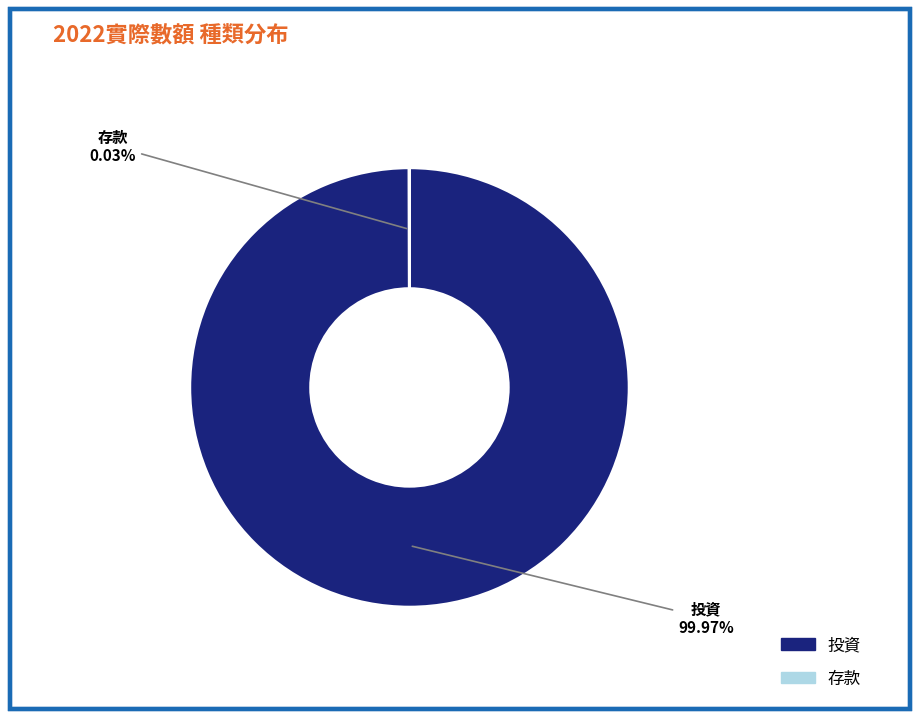

Does 投資 represent more than half of the total?

Yes